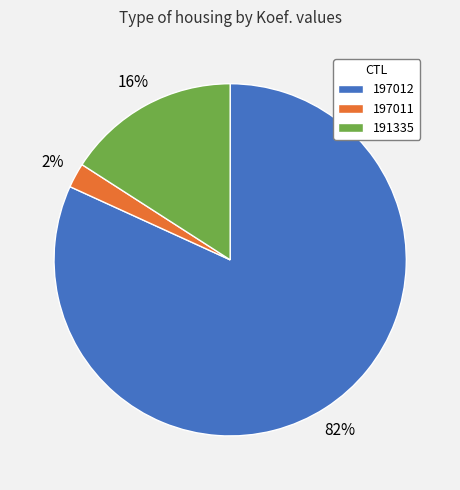

To the nearest percent, what is the difference between the largest and smallest slice percentages?

80%